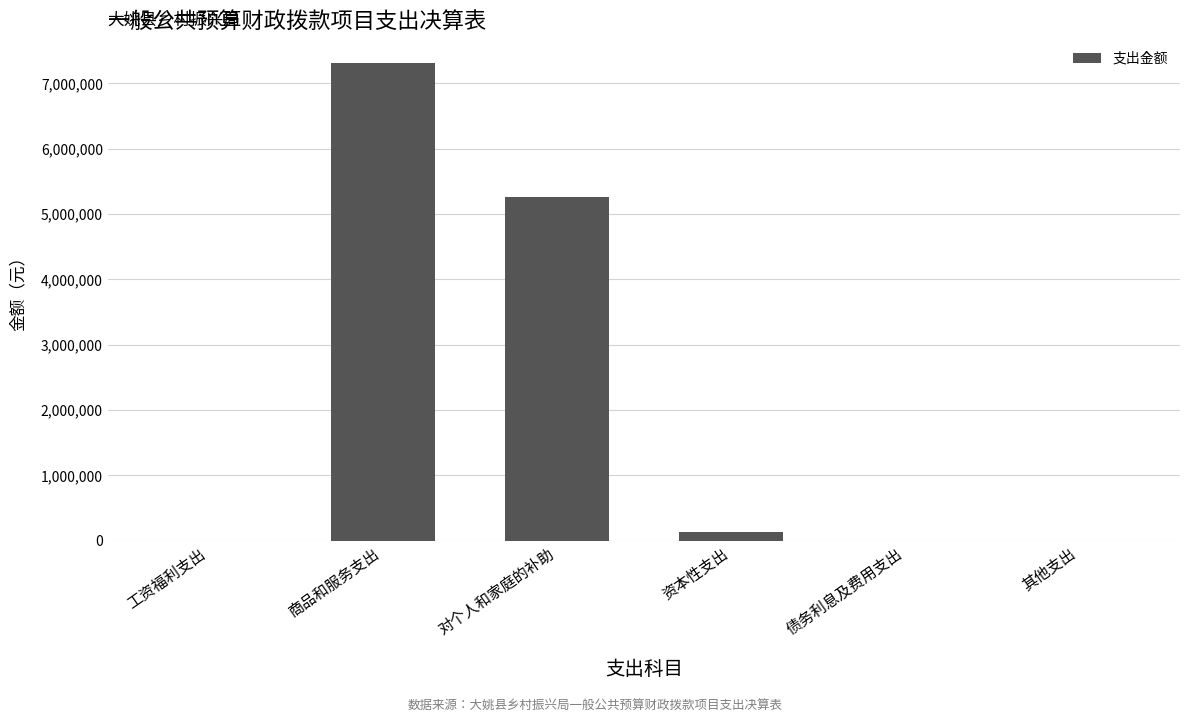

Between 对个人和家庭的补助 and 资本性支出, which is larger?

对个人和家庭的补助